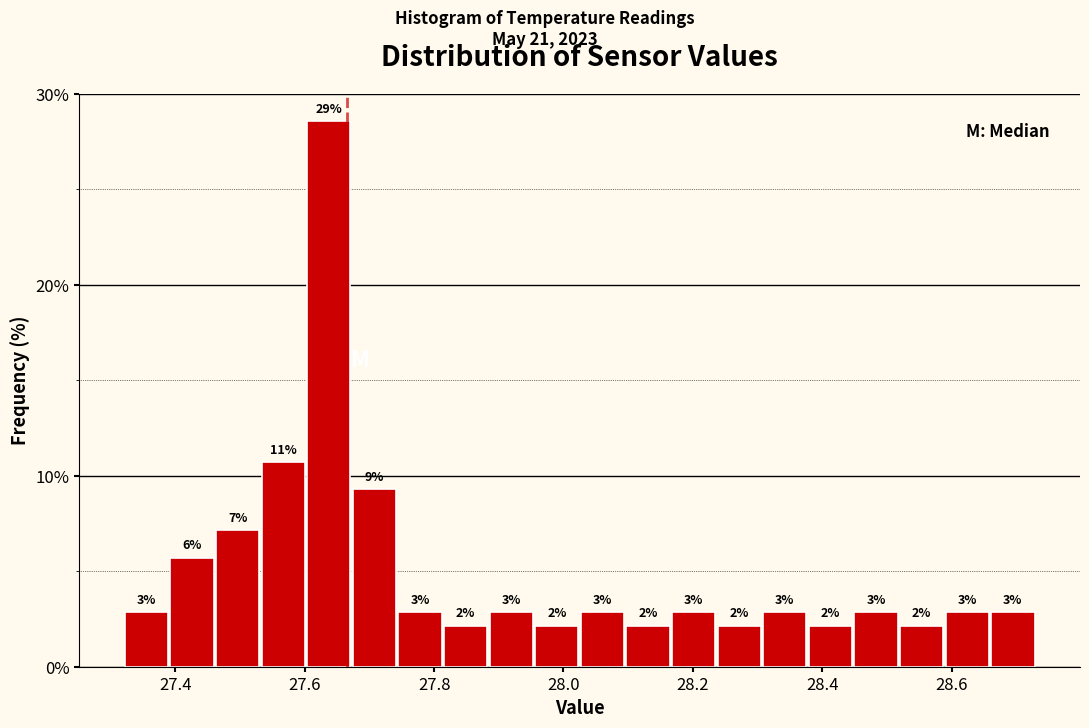

Read against the x-axis, roughly where is the centre of the tallest bar?

27.64